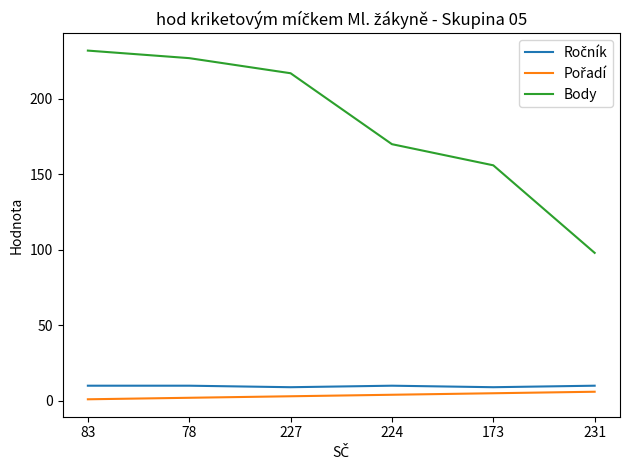

Is it true that Body equals 111 at 78?

False